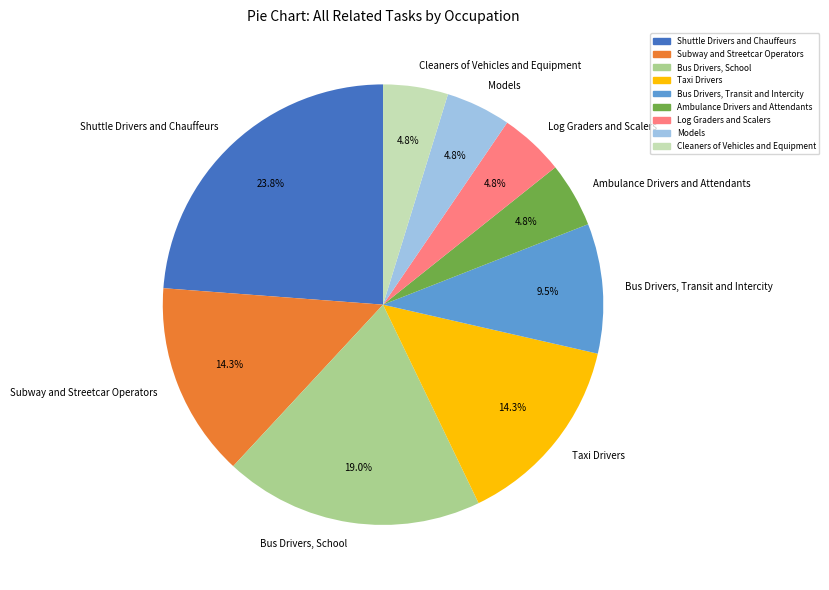

Which has a higher value, Bus Drivers, Transit and Intercity or Taxi Drivers?

Taxi Drivers